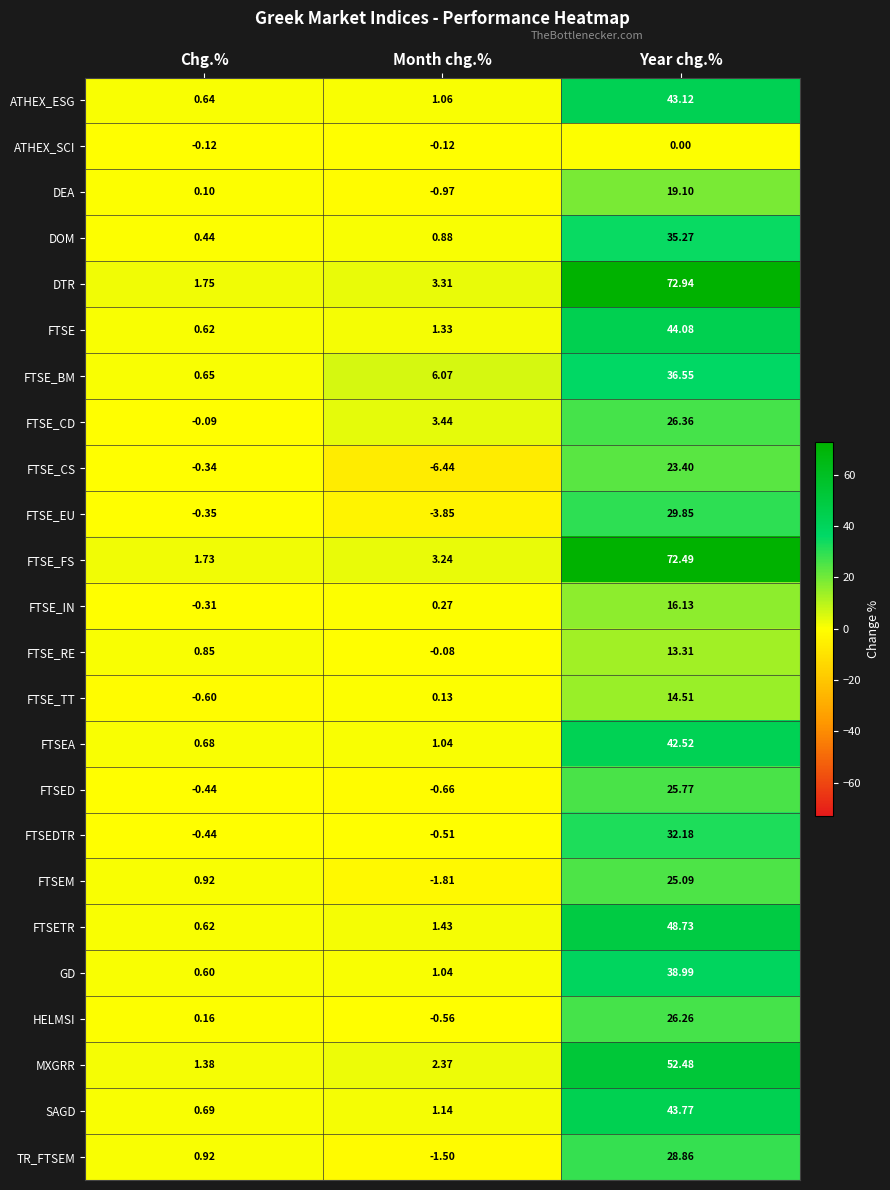

Which series has the largest range (max minus min)?

DTR